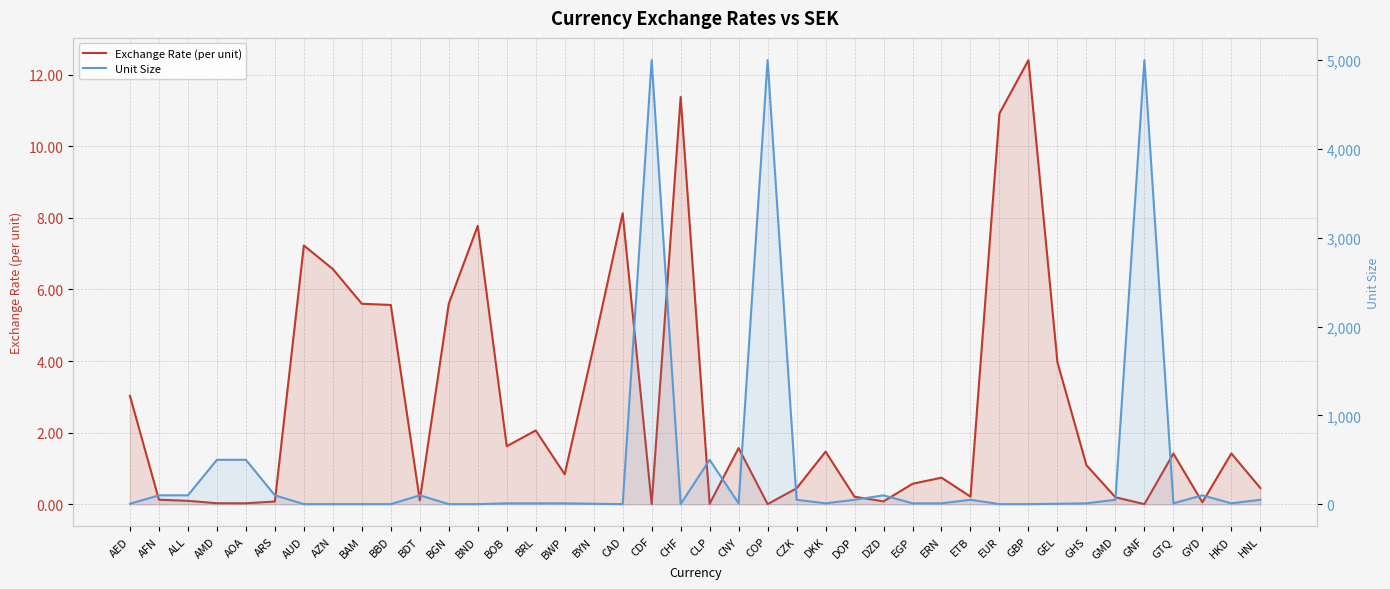

Is the value of Exchange Rate (per unit) at BGN greater than the value of Unit Size at BBD?

Yes